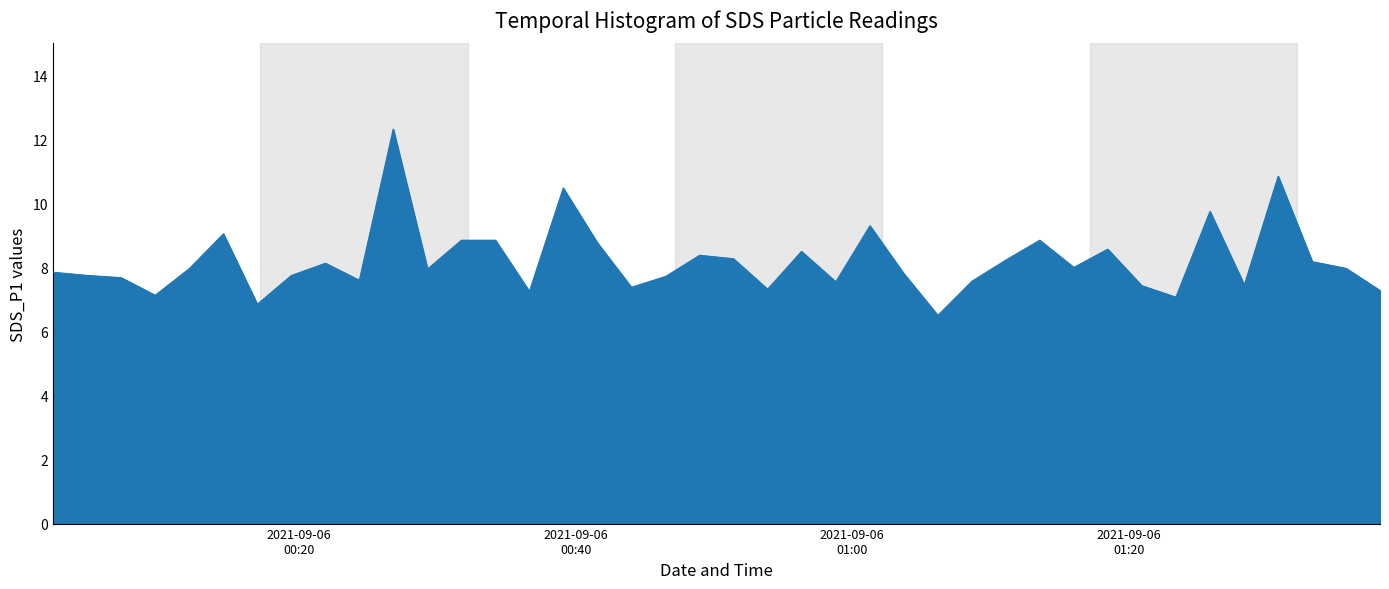

What is the average value?

8.2